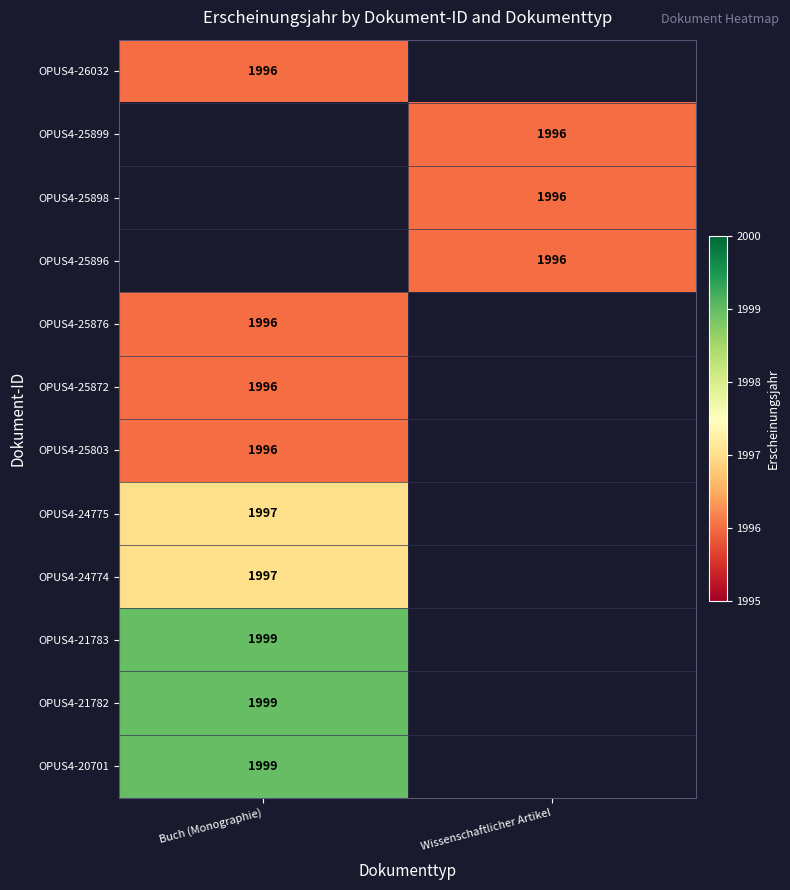

Is it true that OPUS4-24774 equals 1997 at Buch (Monographie)?

True